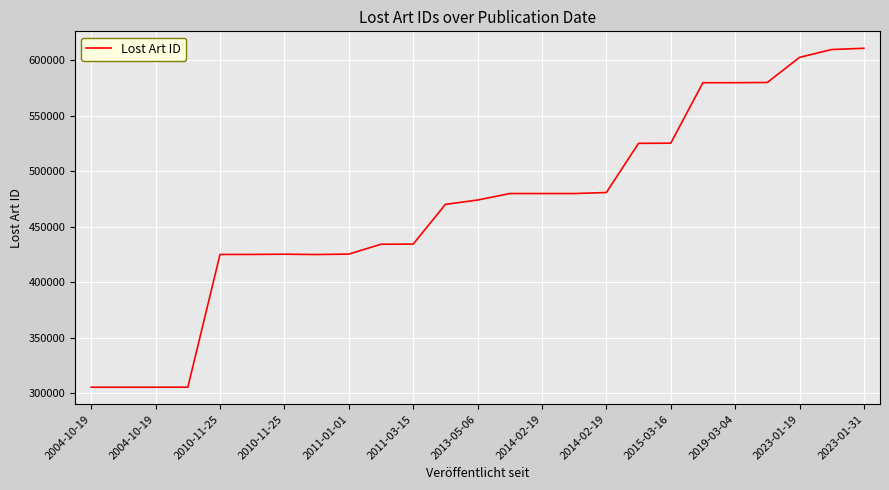

What is the maximum value shown in the chart?

610962